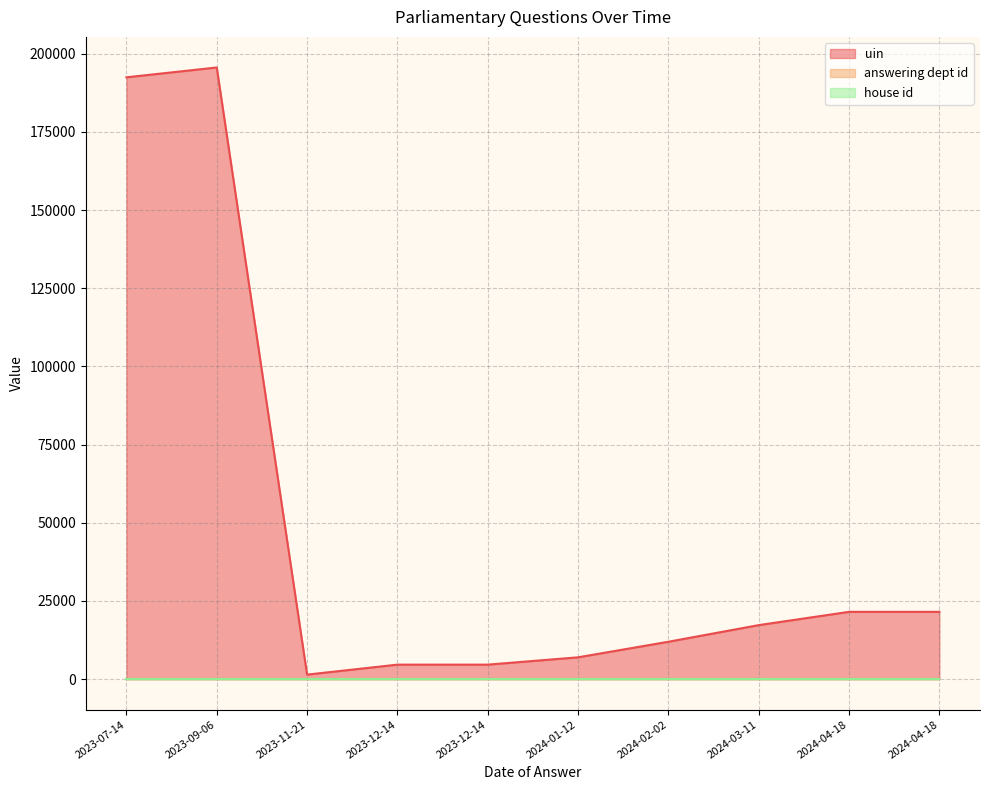

True or false: answering dept id and uin cross at least once.

False